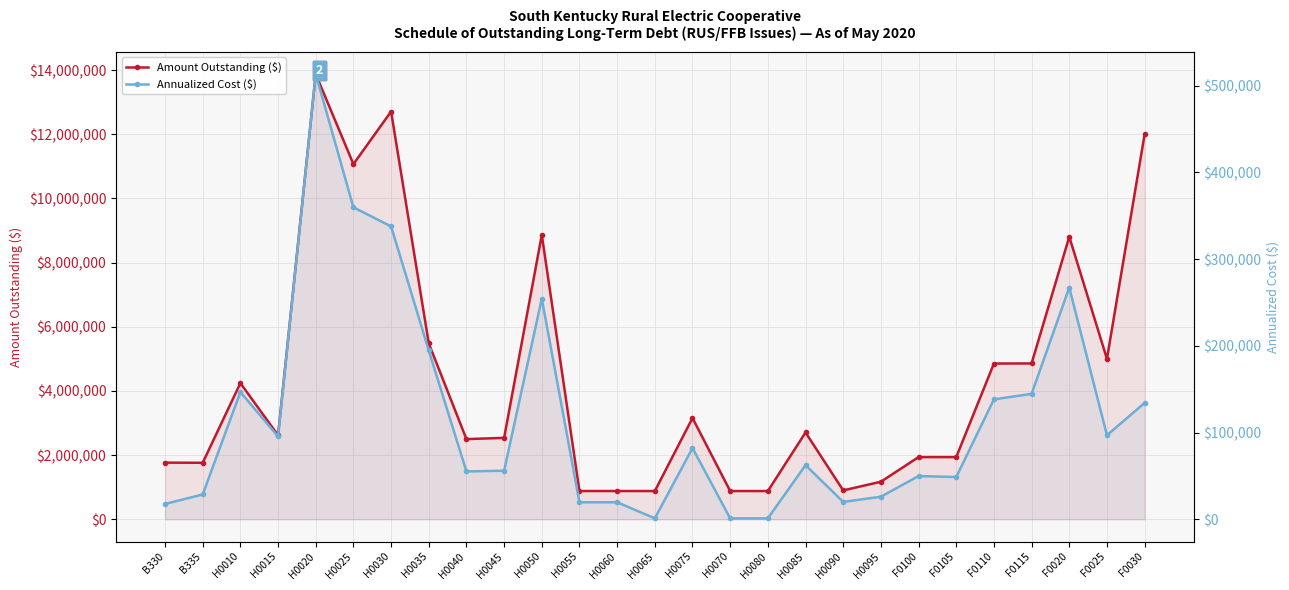

What are all the series names shown in the legend?

Amount Outstanding ($), Annualized Cost ($)